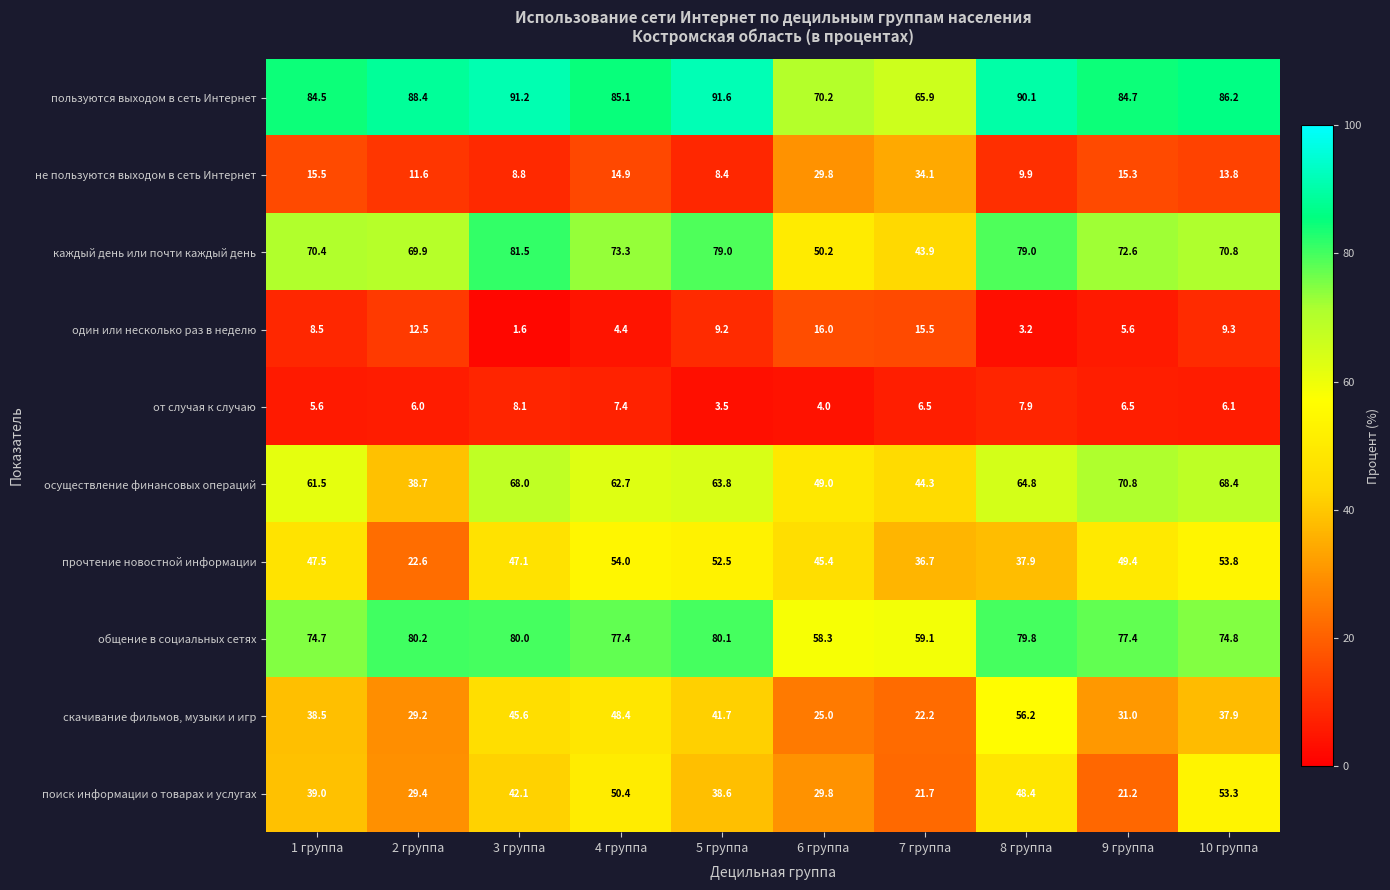

What is the greatest value displayed?

91.6